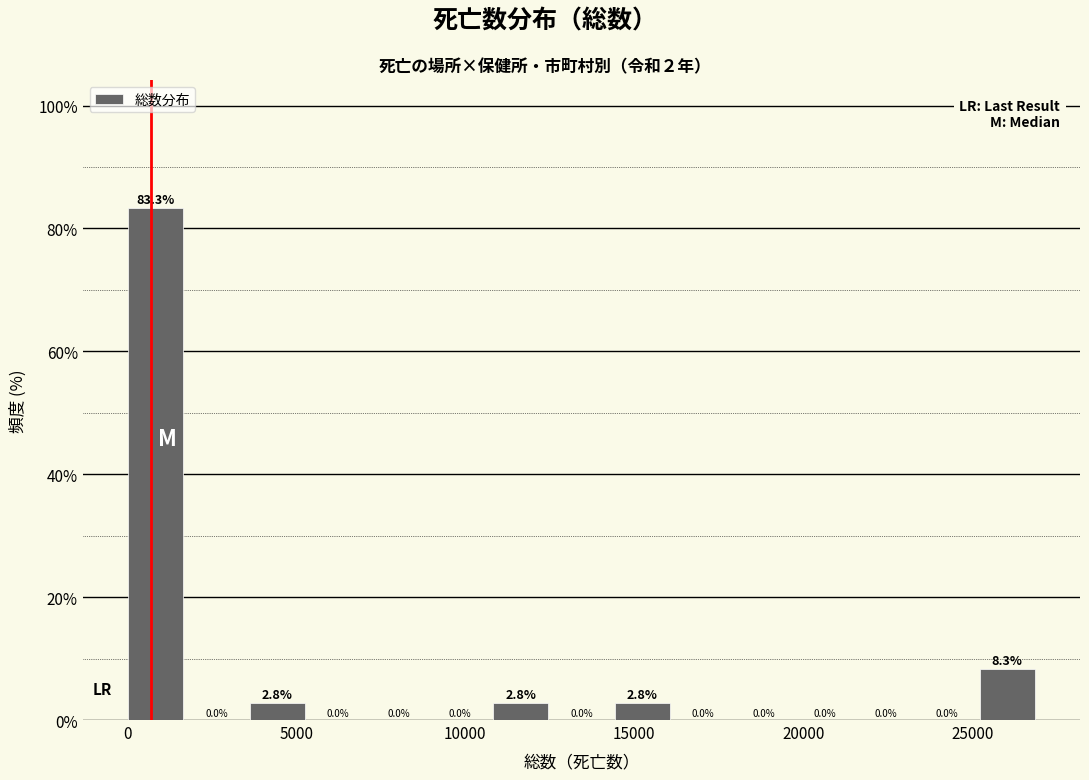

Read against the x-axis, roughly where is the centre of the tallest bar?

1000